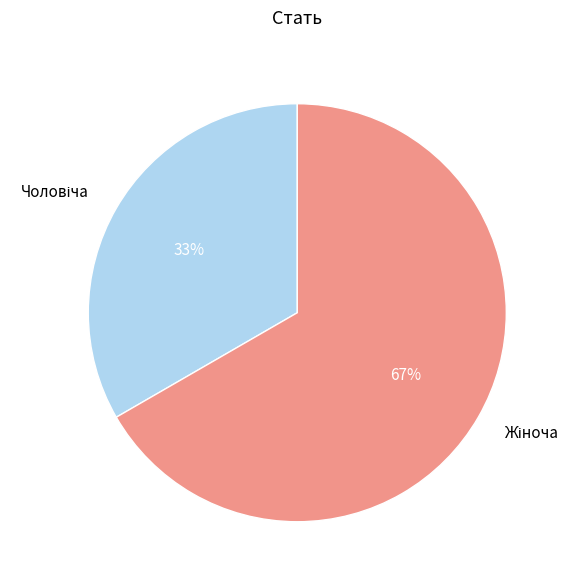

How many segments does this pie chart have?

2